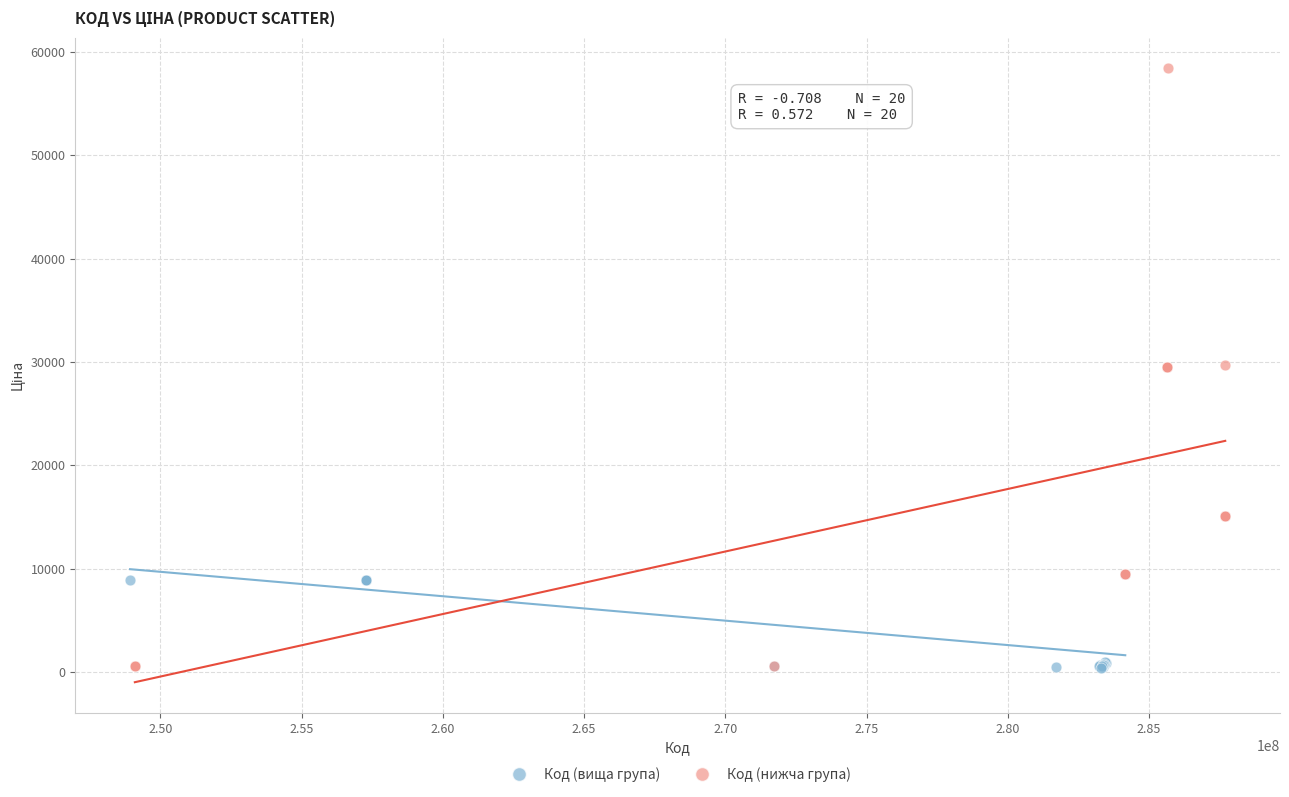

Which series has the largest Y range (max minus min)?

Код (нижча група)